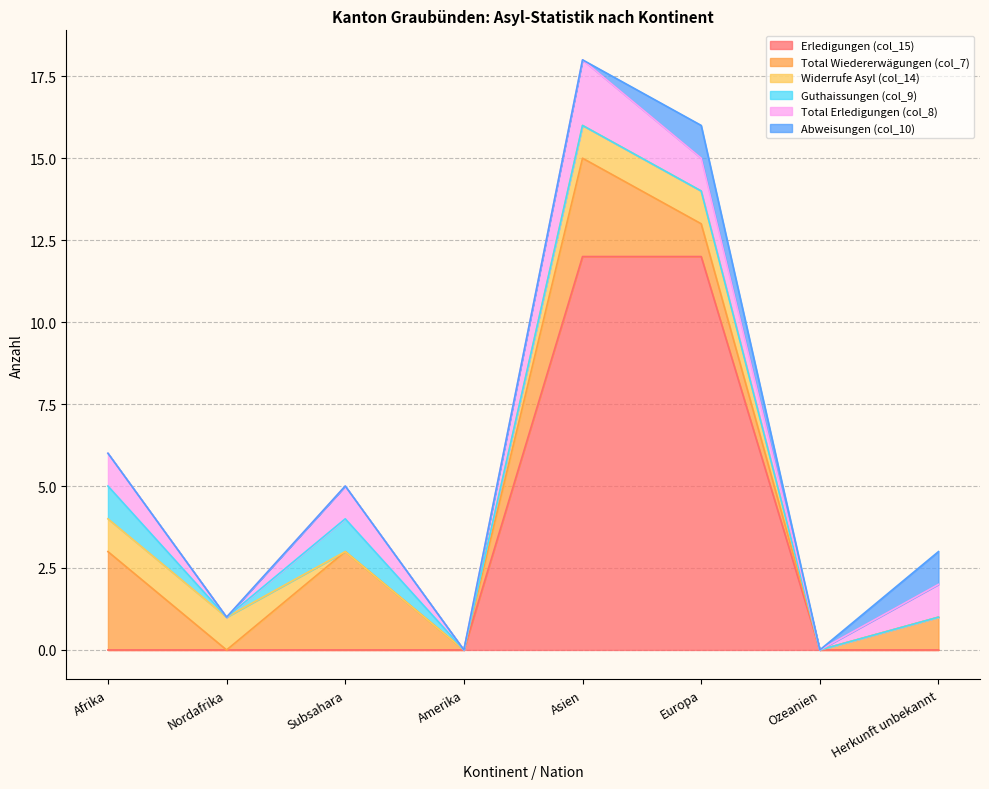

At which category does the chart reach its minimum across all series?

Afrika